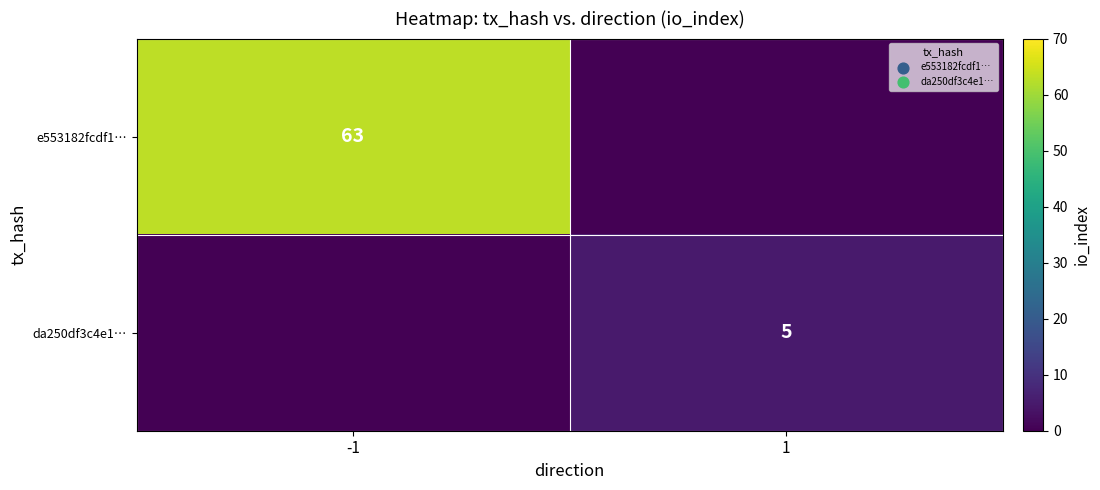

At how many categories does at least one series exceed 29?

1